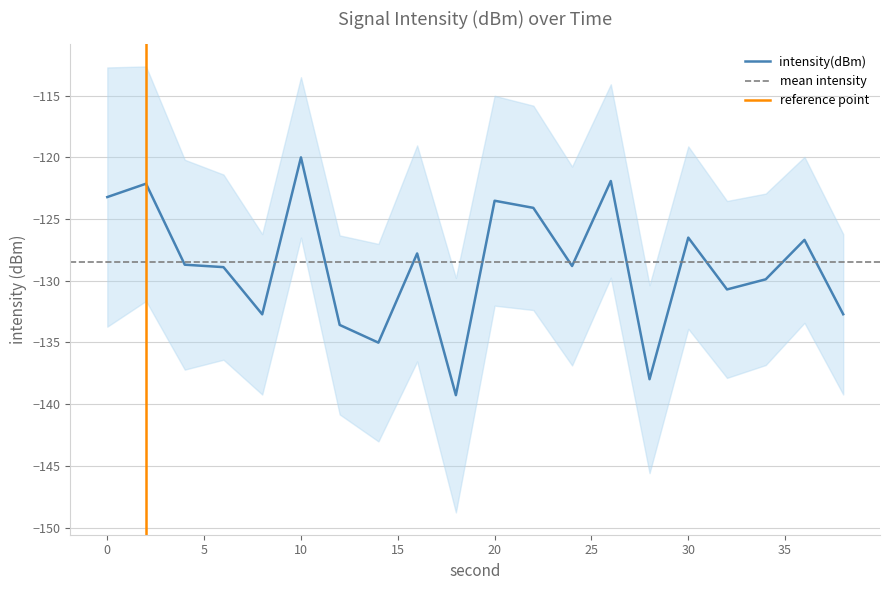

Where is the first local minimum?

8